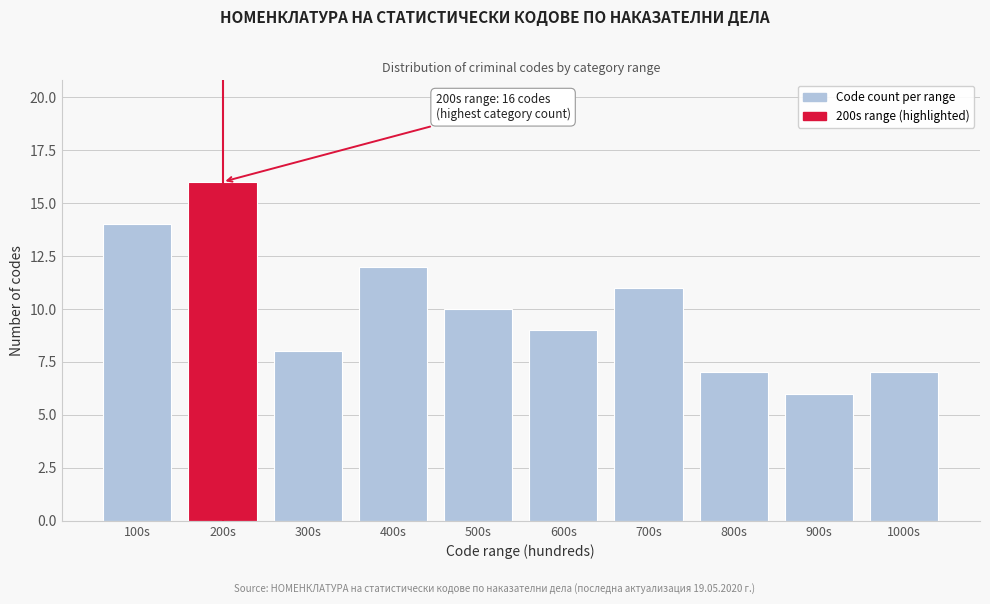

Reading right to left, transcribe all the data shown in this chart.

7	6	7	11	9	10	12	8	16	14